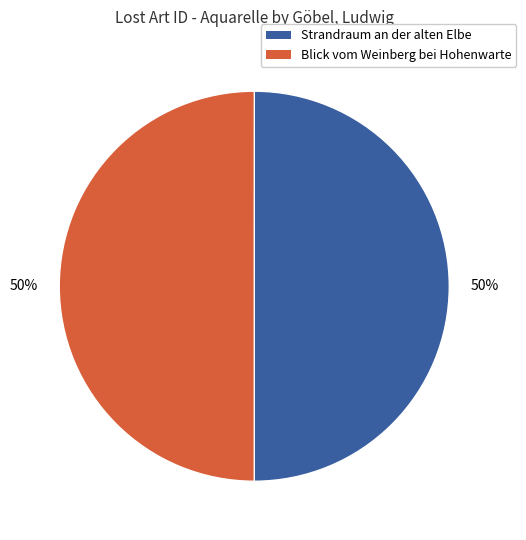

Is the sum of Strandraum an der alten Elbe and Blick vom Weinberg bei Hohenwarte greater than half?

Yes